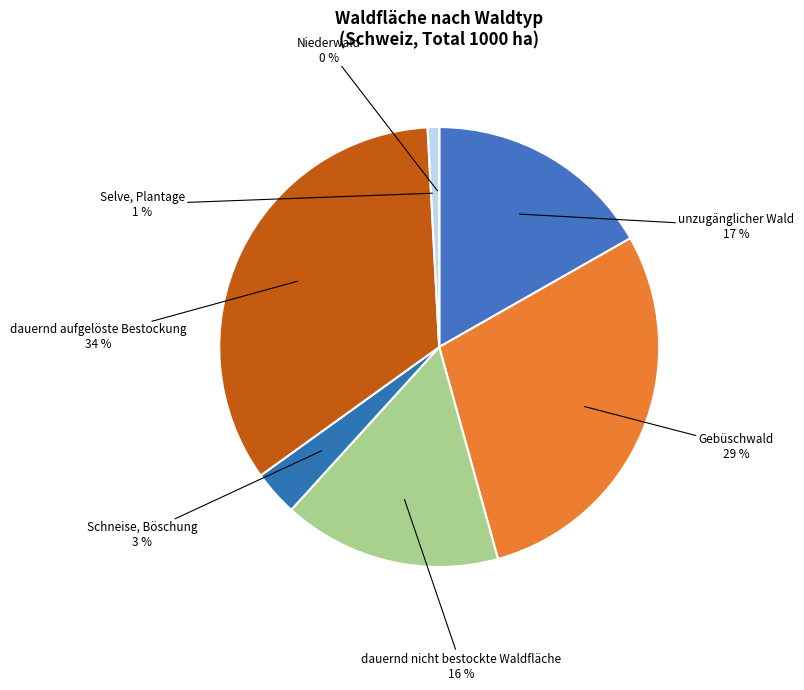

True or false: Selve, Plantage accounts for 11% of the total.

False